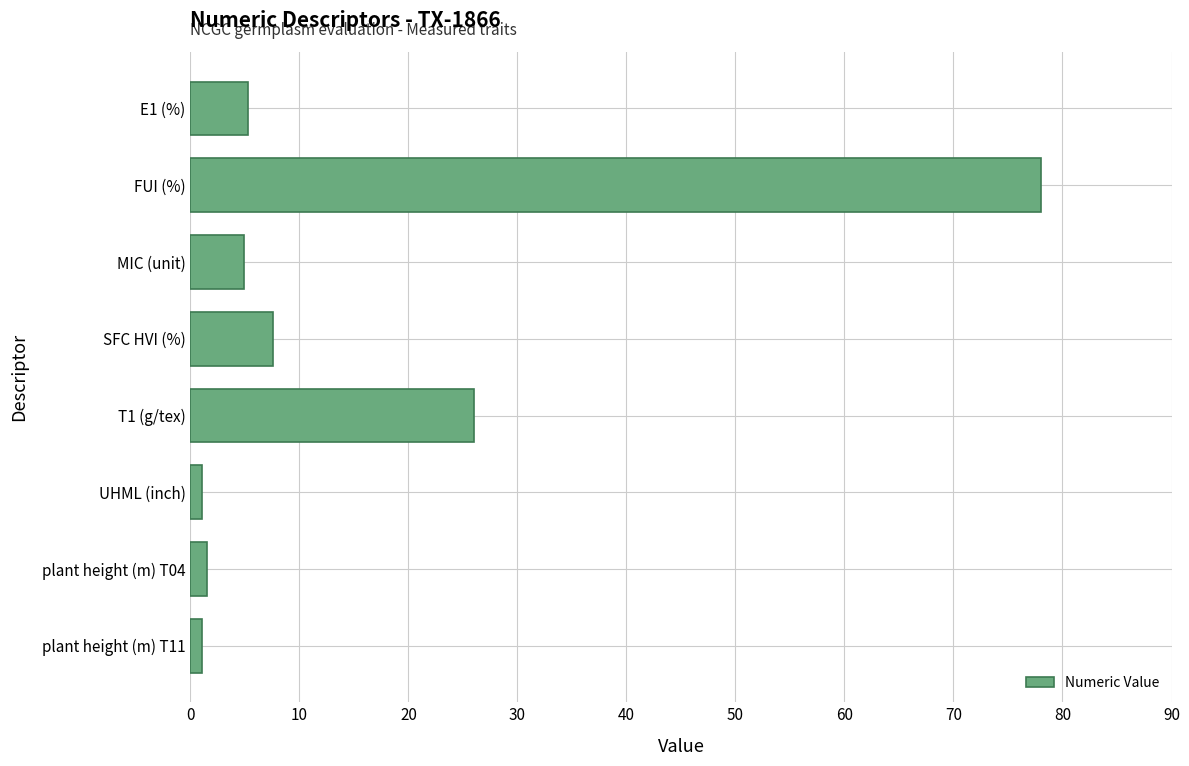

What is the sum of all values?

125.4